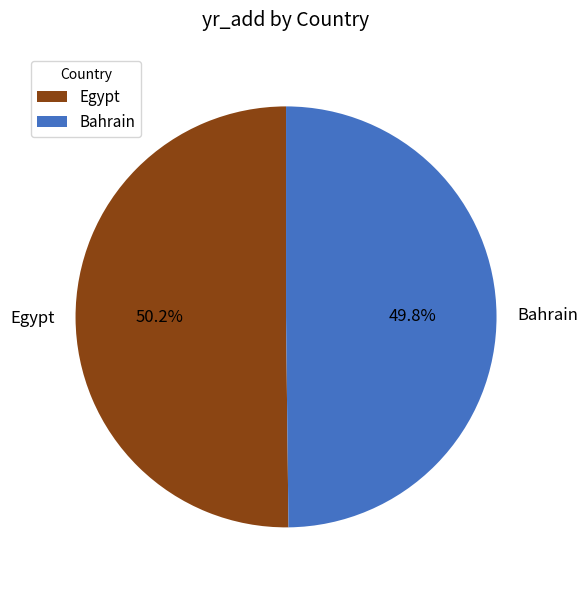

The Bahrain slice represents 50% of the pie. True or false?

True